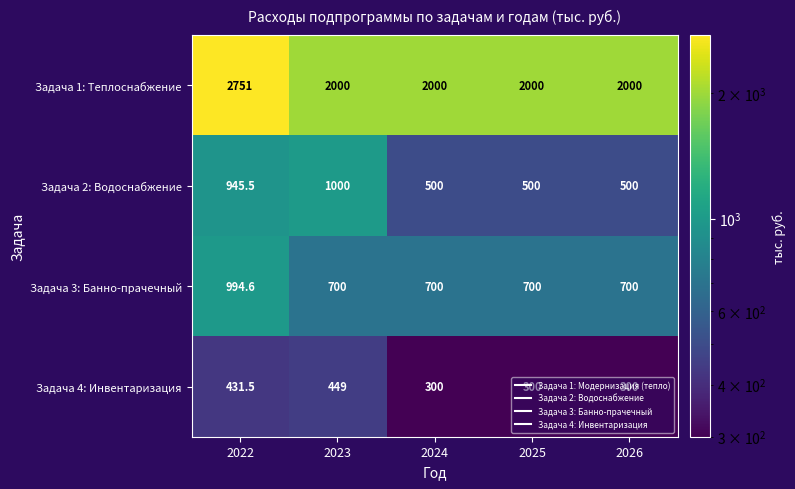

List the series in order of their peak value, lowest first.

Задача 4: Инвентаризация, Задача 3: Банно-прачечный, Задача 2: Водоснабжение, Задача 1: Теплоснабжение